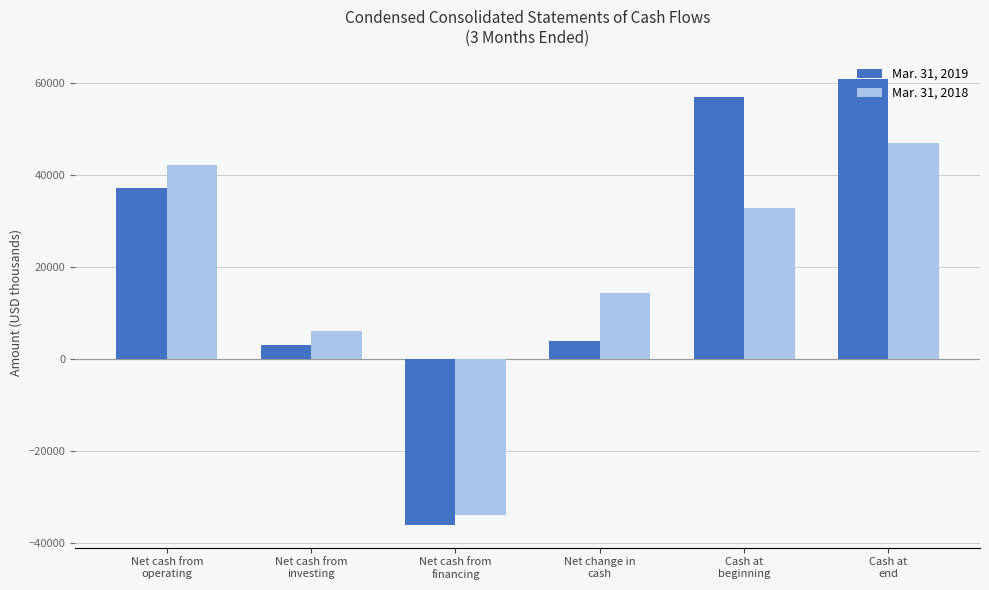

How many values in the Mar. 31, 2018 series are below 32694?

3